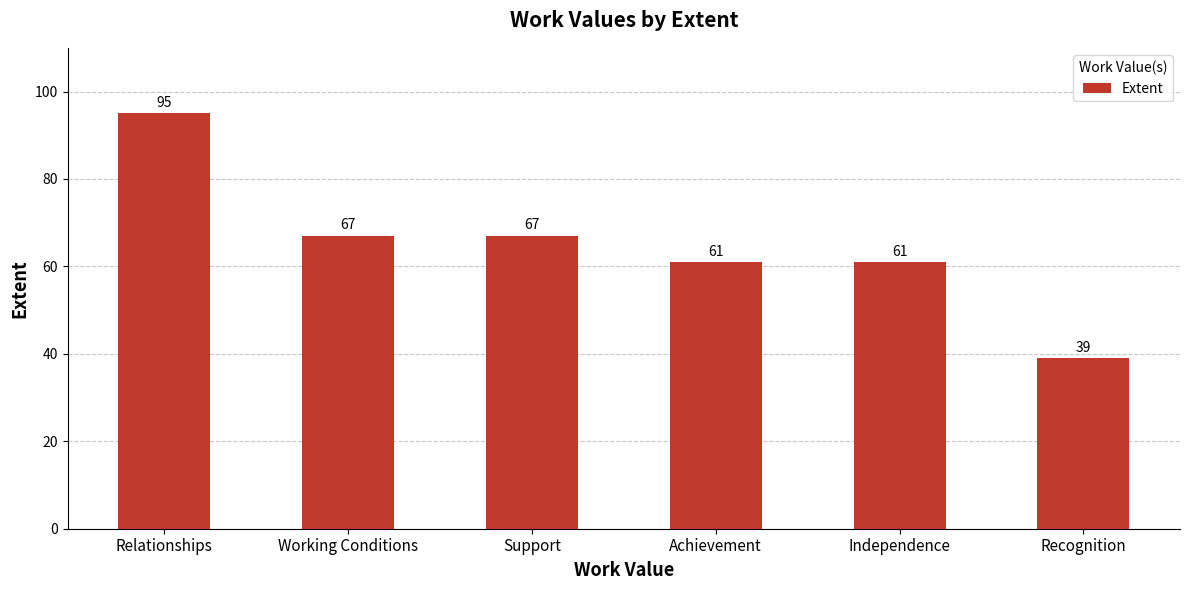

What is the sum of the values at Relationships and Working Conditions?

162